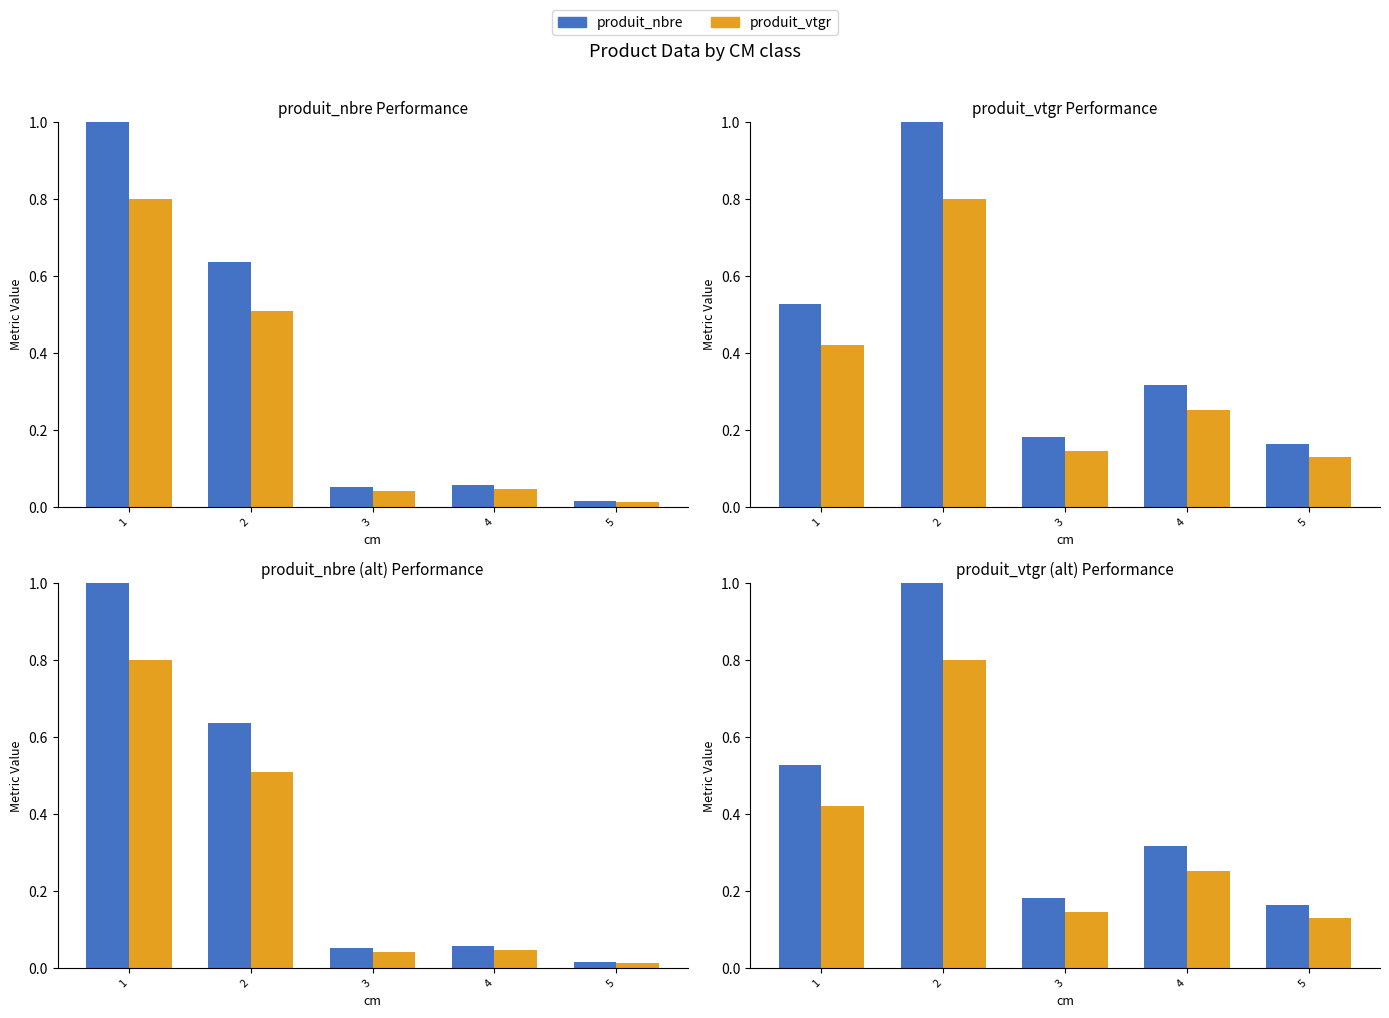

Which has a higher value, 5 or 4?

4